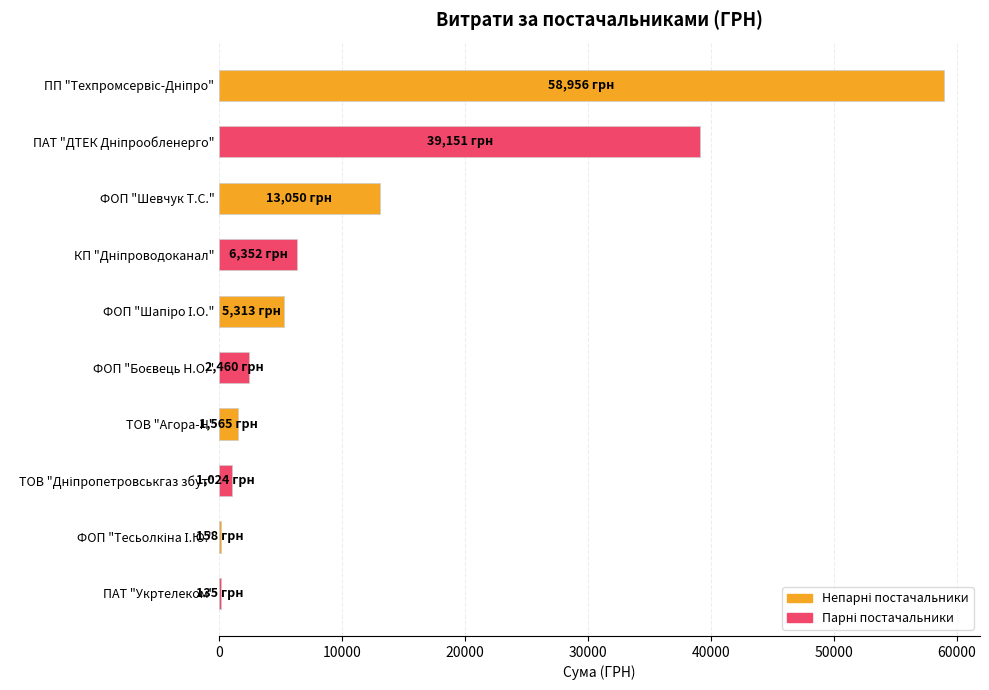

How many series are shown in this chart?

1